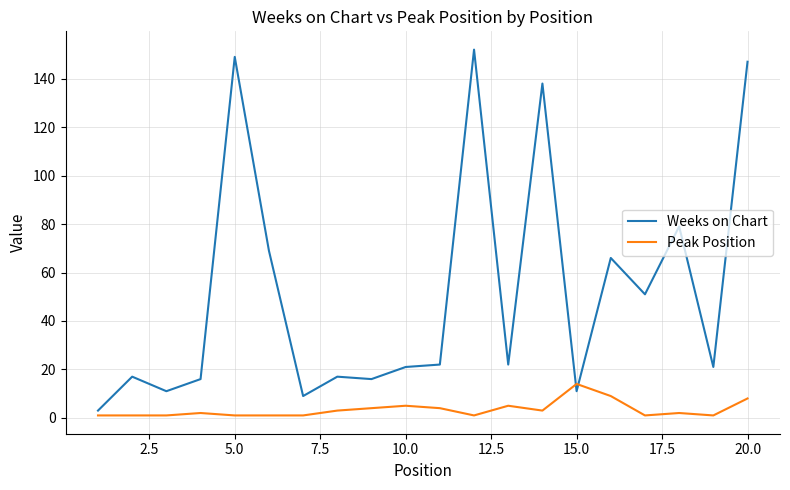

What is the greatest value displayed?

152